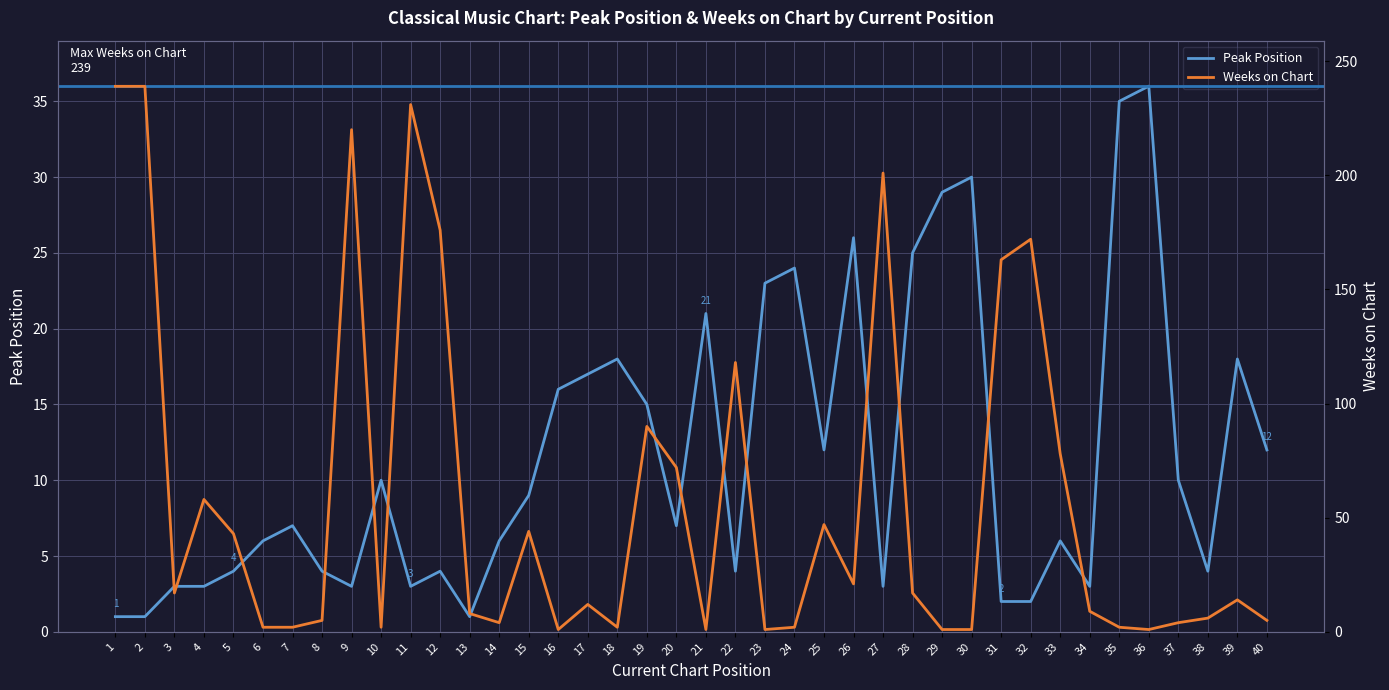

The value of Peak Position at 11 is 3. True or false?

True